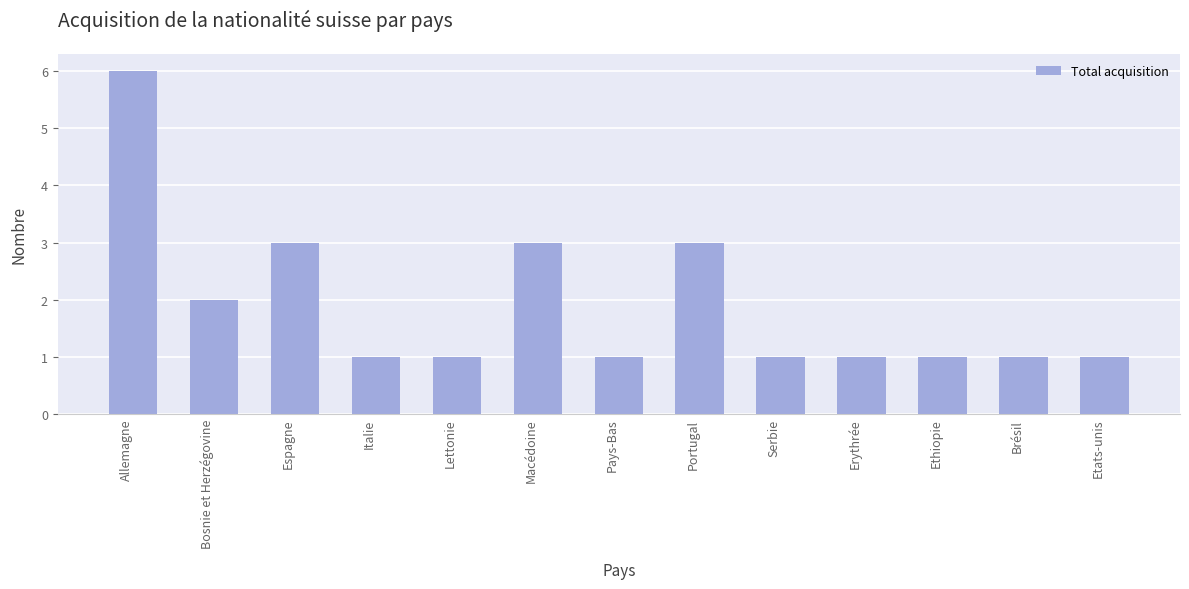

Reading left to right, what are all the values shown in this chart?

Allemagne=6	Bosnie et Herzégovine=2	Espagne=3	Italie=1	Lettonie=1	Macédoine=3	Pays-Bas=1	Portugal=3	Serbie=1	Erythrée=1	Ethiopie=1	Brésil=1	Etats-unis=1